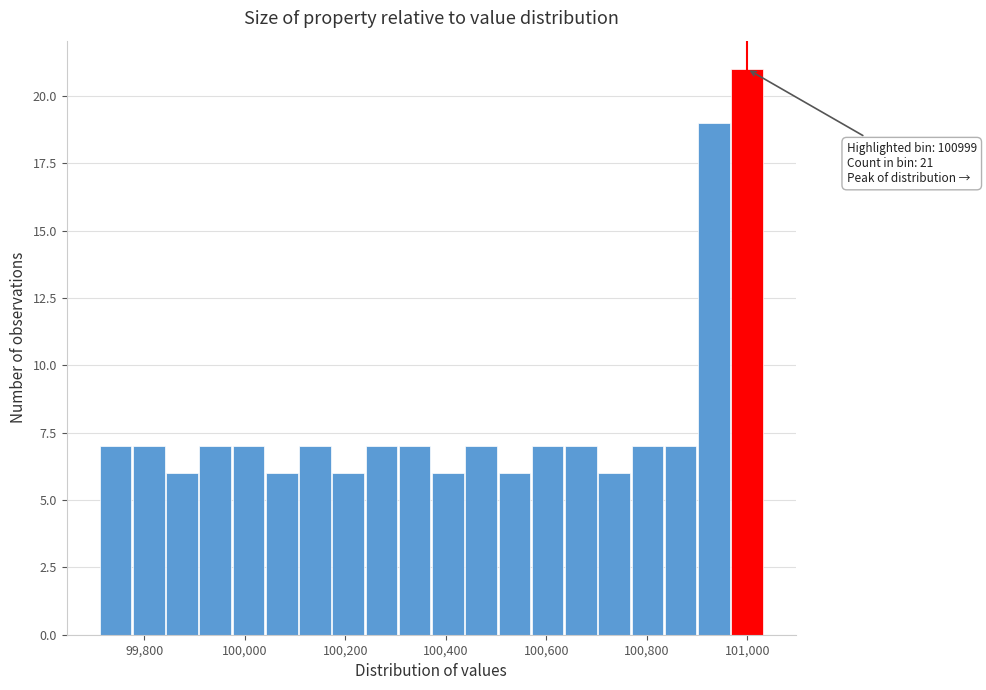

Around what value on the x-axis is the tallest bar? Give the approximate position of its centre, as read against the axis.

101000